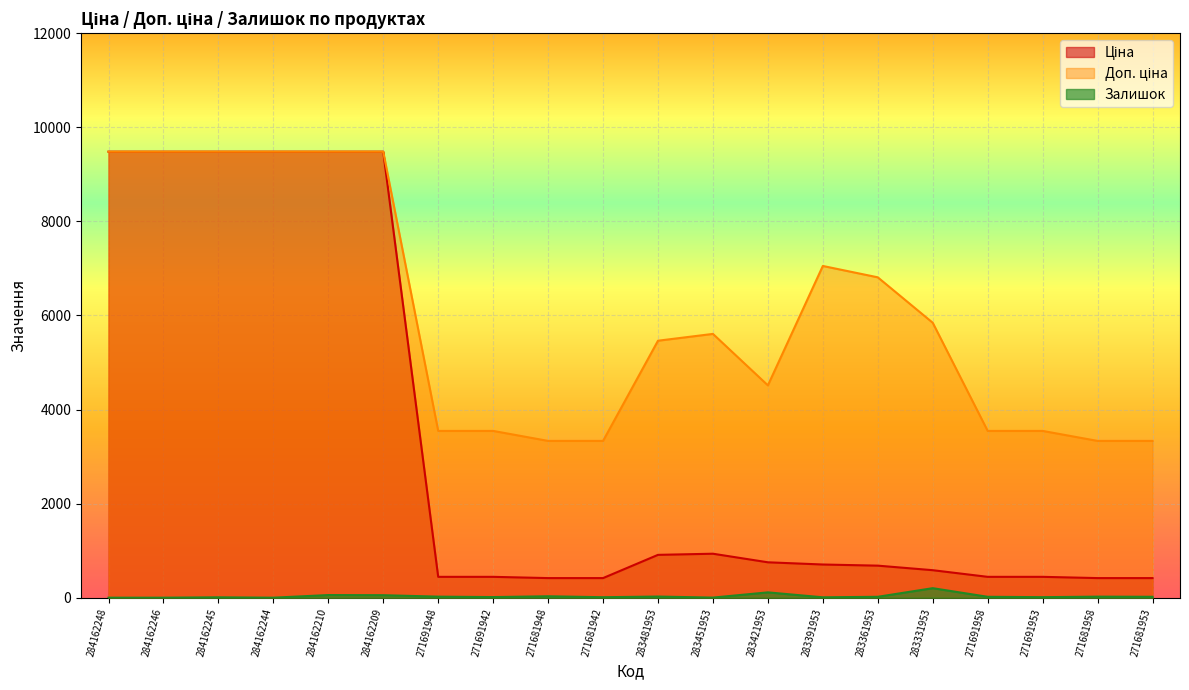

Which has a higher value, 283421953 or 284162209?

284162209